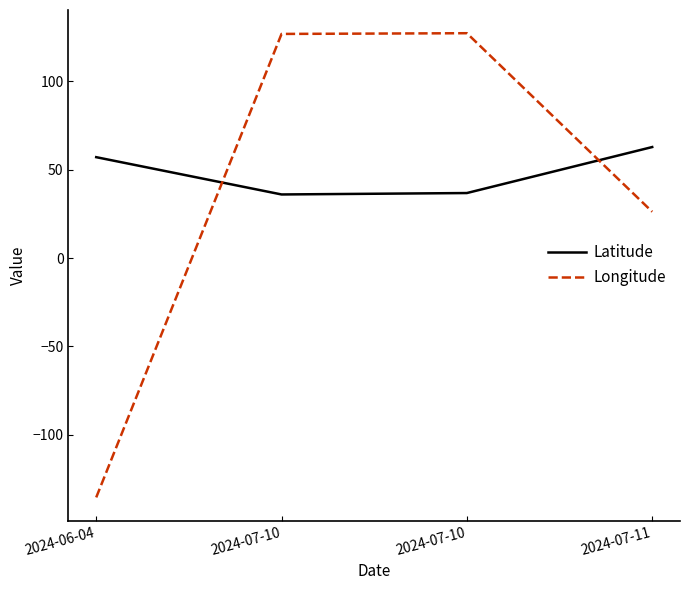

How many values in the Longitude series are below 126?

2